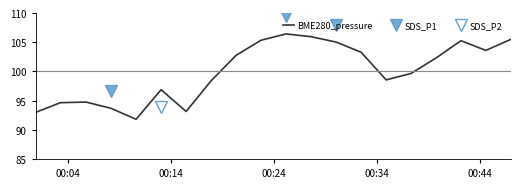

What is the minimum value for BME280_pressure?

91.8